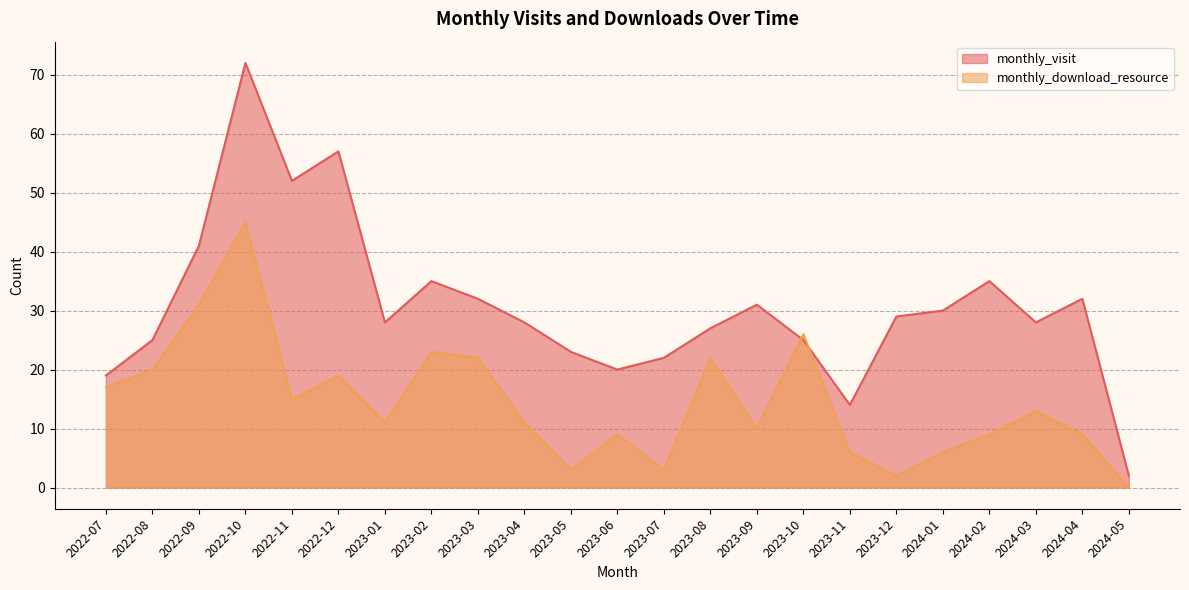

Rank the series at 2023-01 from lowest to highest value.

monthly_download_resource, monthly_visit